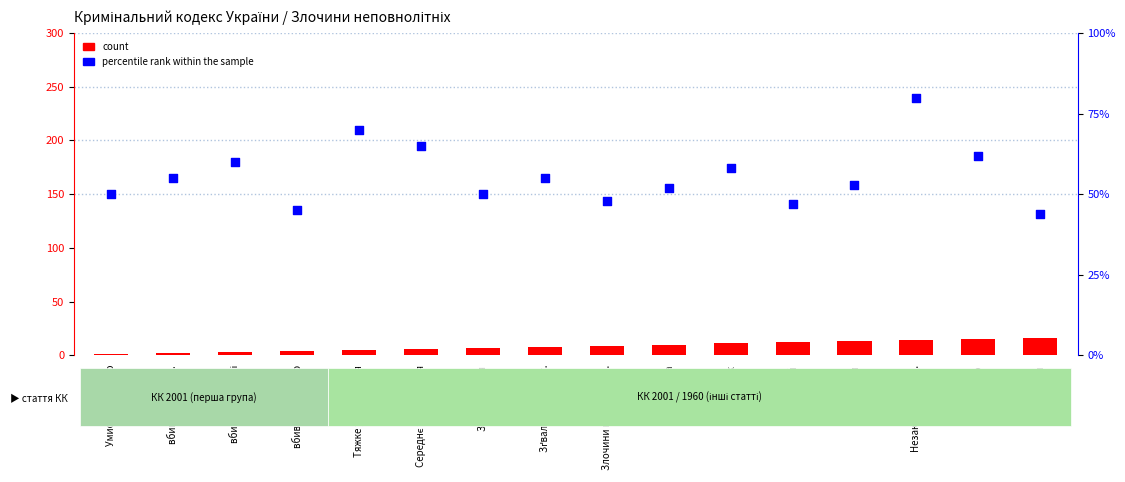

Which series has the largest Y range (max minus min)?

percentile rank within the sample